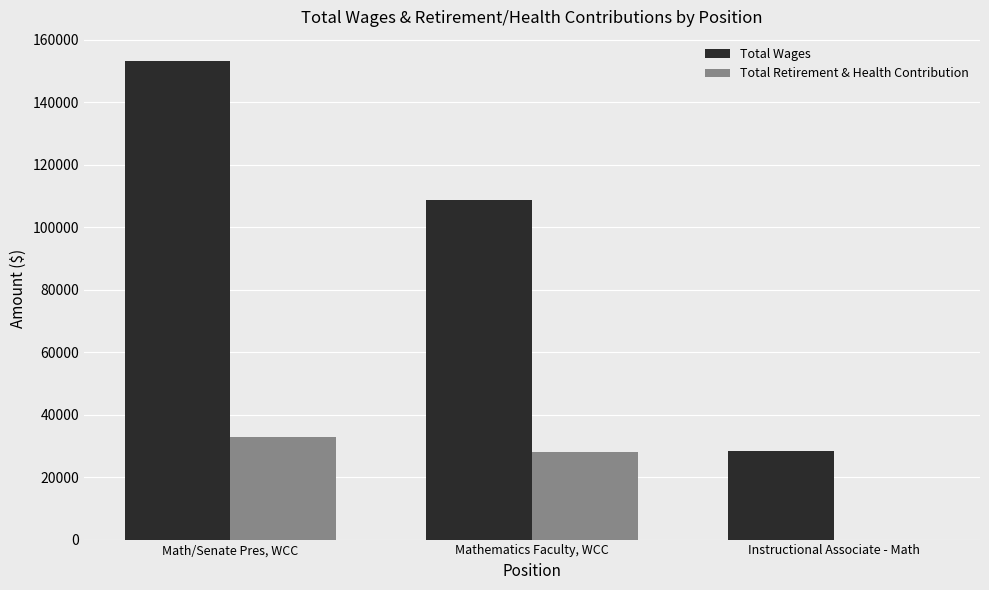

Where does the Total Retirement & Health Contribution series first go above 28131?

Math/Senate Pres, WCC